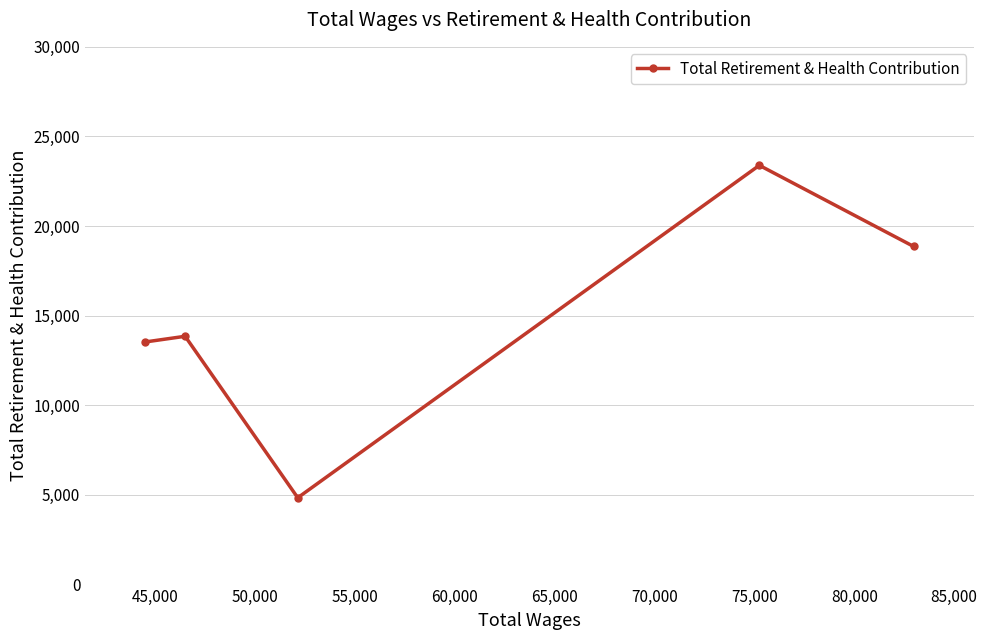

Reading right to left, extract all data points from this chart.

18863	23389	4844	13852	13534